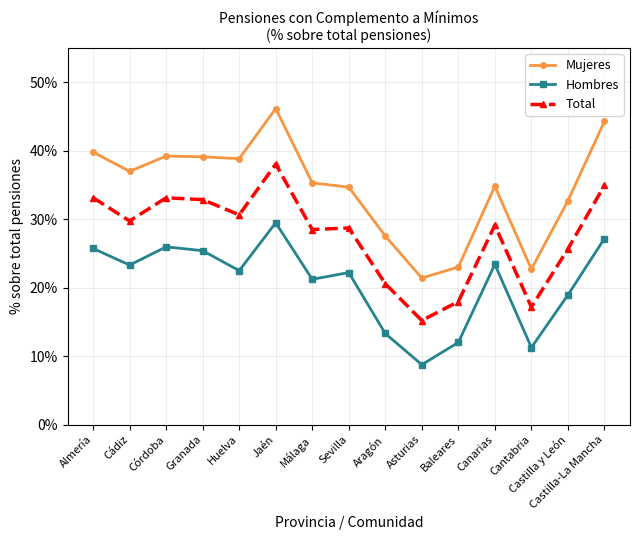

What are all the series names shown in the legend?

Mujeres, Hombres, Total